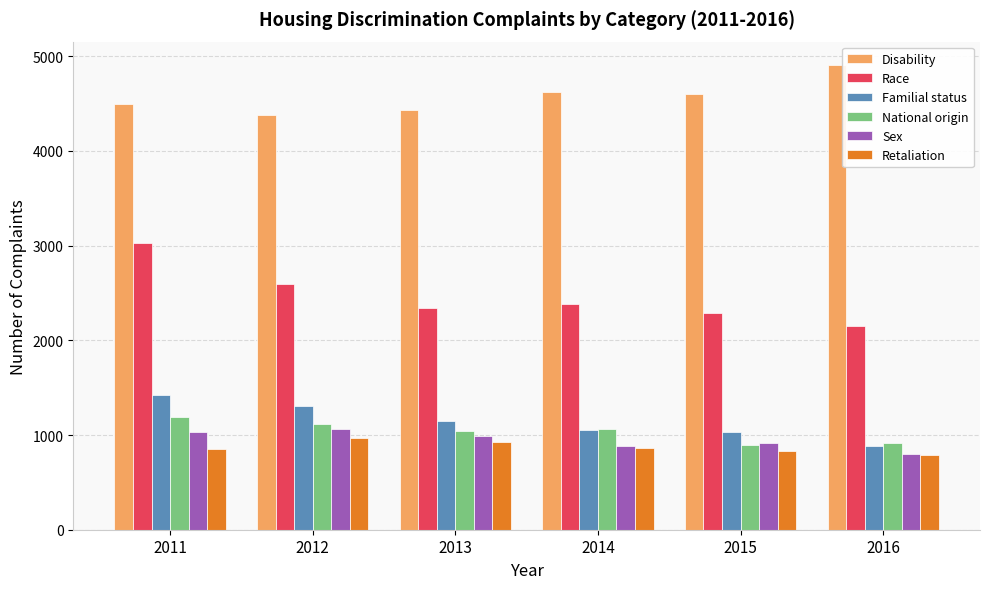

How many groups of bars are there?

6